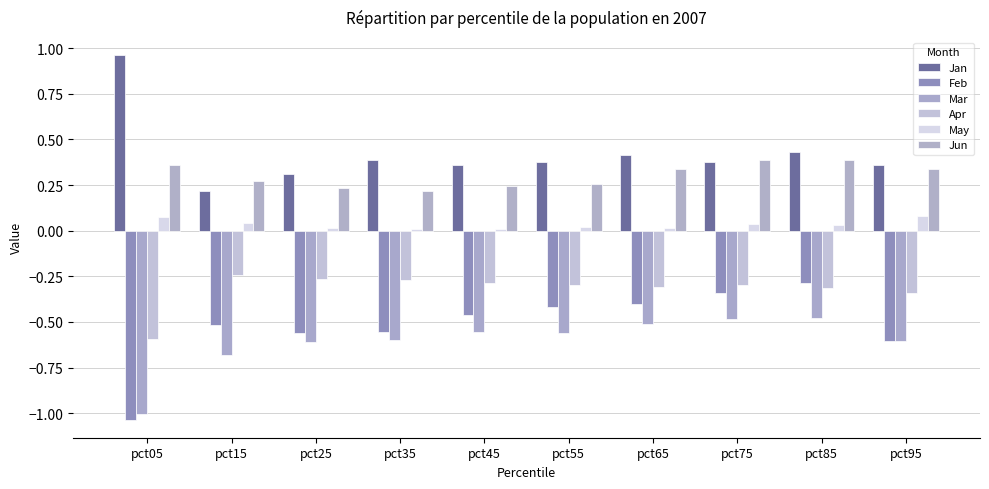

What are all the series names shown in the legend?

Jan, Feb, Mar, Apr, May, Jun